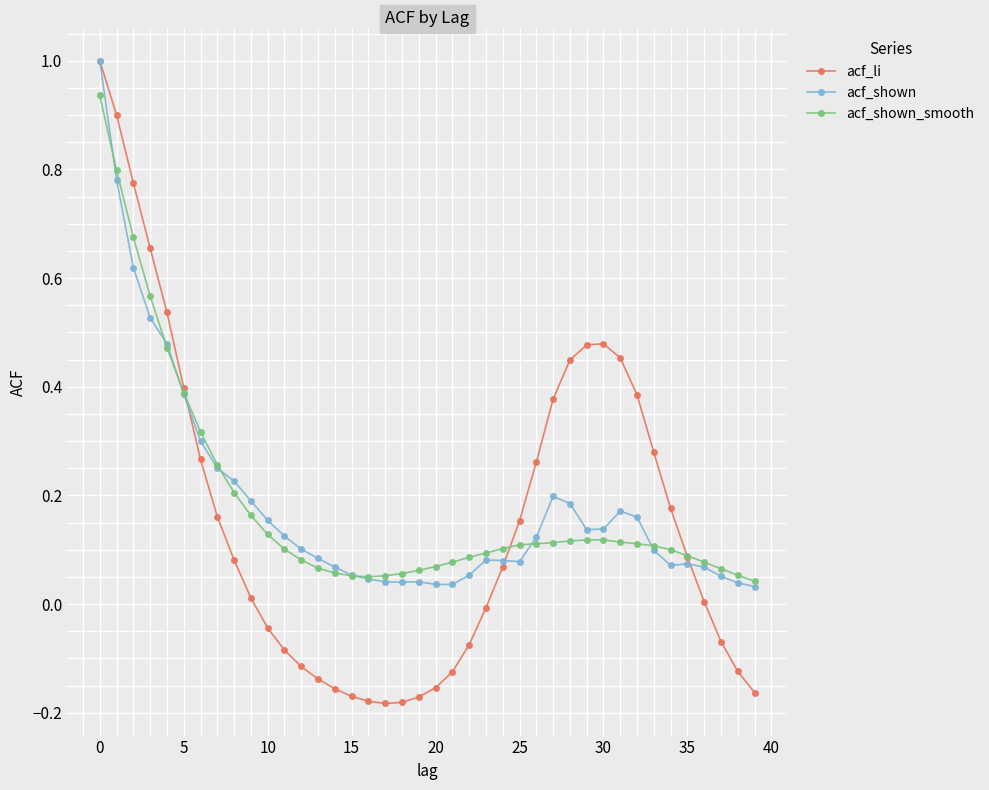

What is the maximum value for acf_shown?

1.0